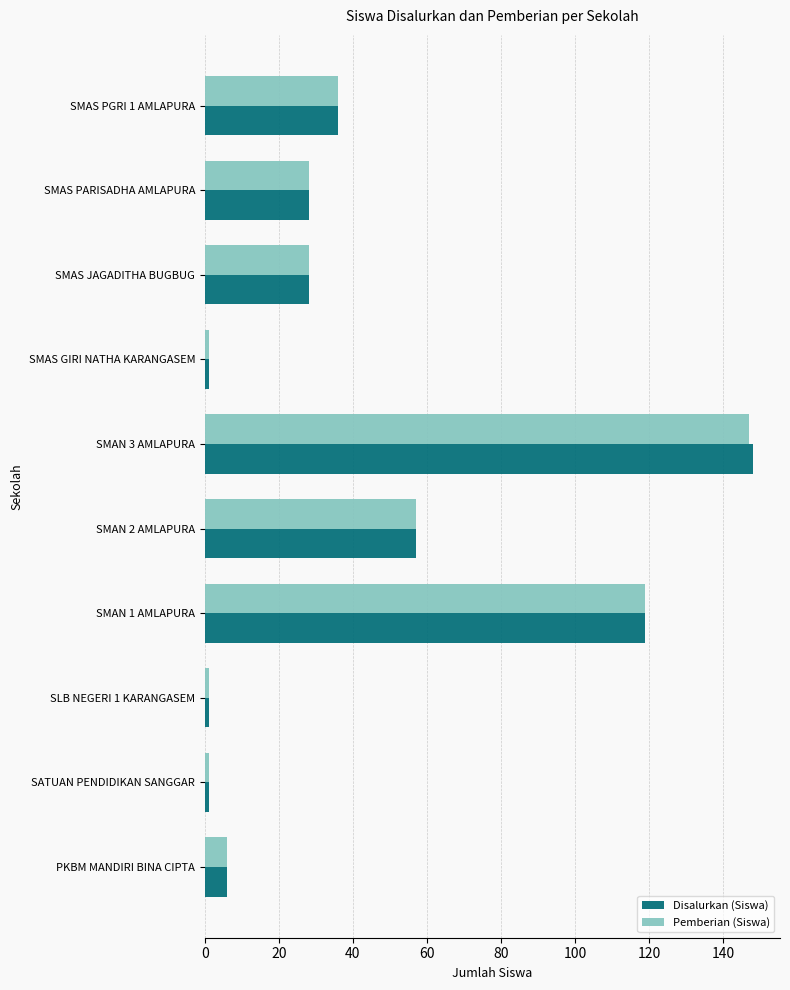

Where is Pemberian (Siswa) nearest to the value 74?

SMAN 2 AMLAPURA